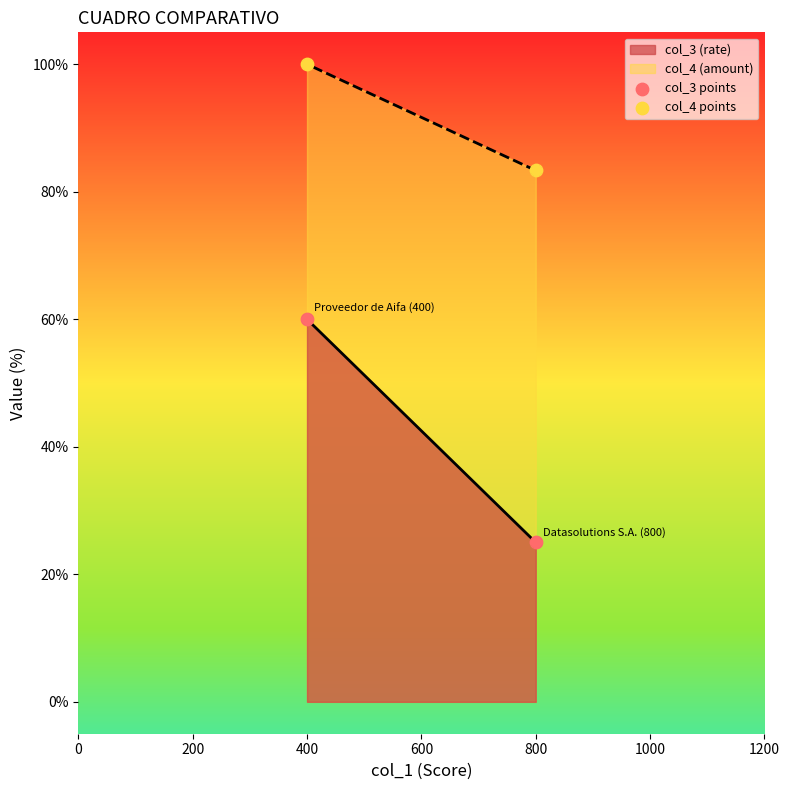

Across all data points, what is the range of X values (max minus min)?

400.0